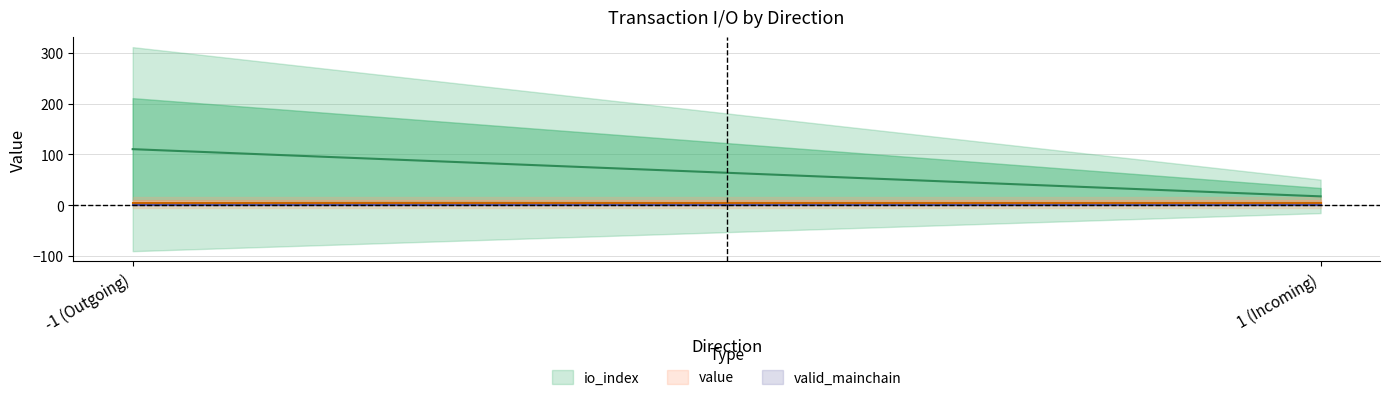

Does the chart display data point markers on the line(s)?

No